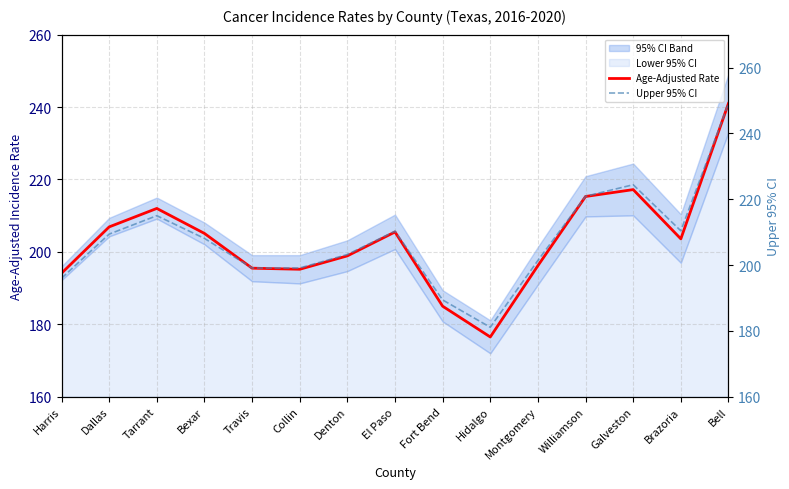

Is the value of Age-Adjusted Rate at Dallas greater than the value of Upper 95% CI at Tarrant?

No